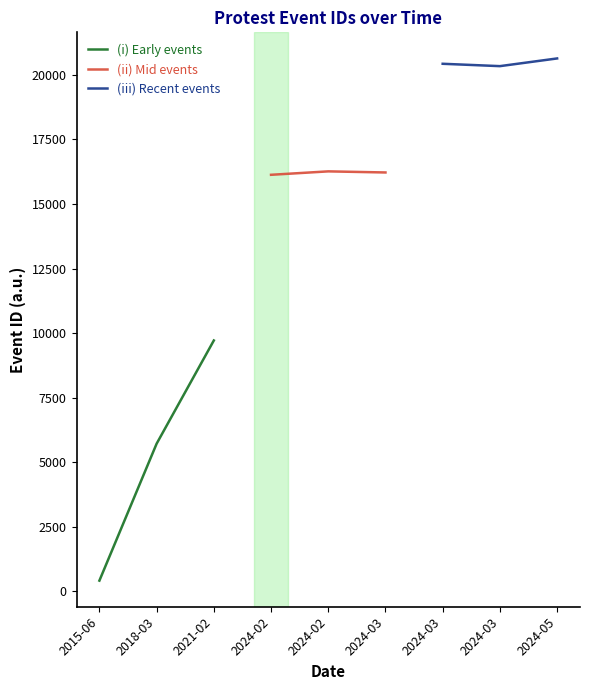

What is the label of the 3rd point from the left?

2021-02